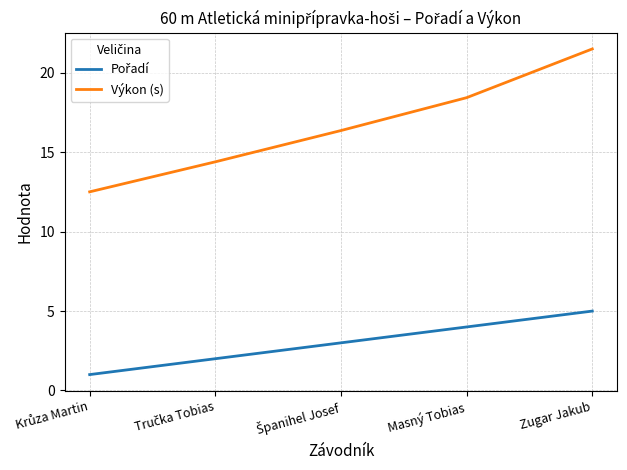

What position from the left is Masný Tobias?

4